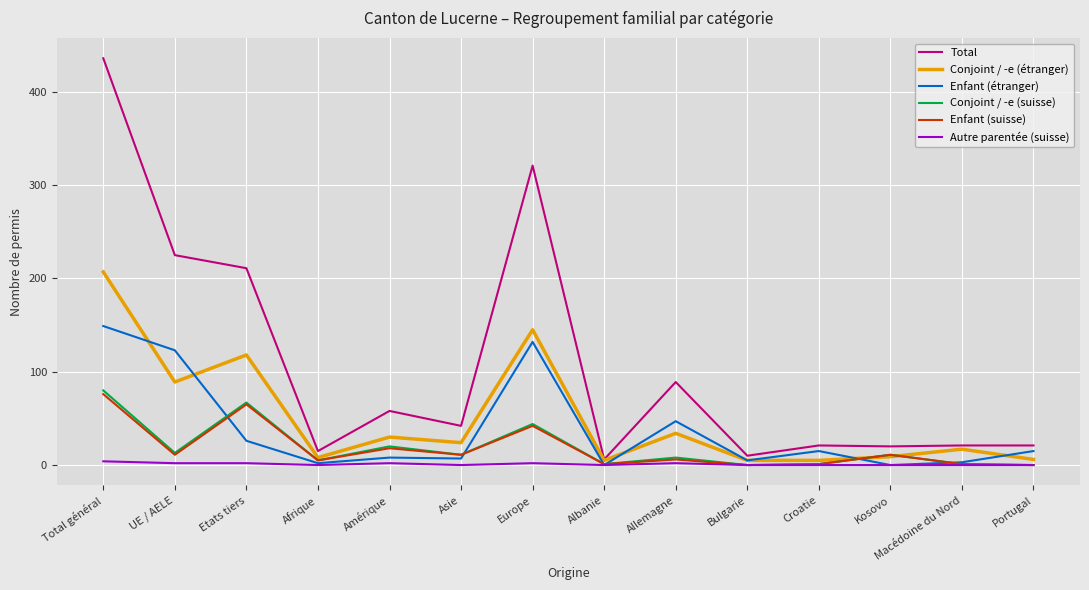

What is the maximum value shown in the chart?

436